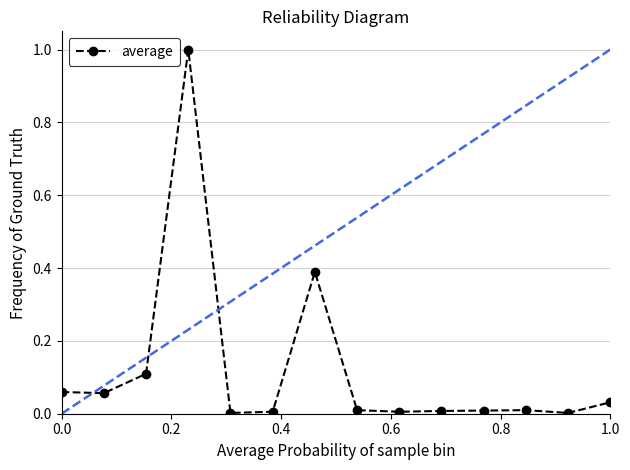

True or false: there are more than 0 points higher than both neighbors.

True